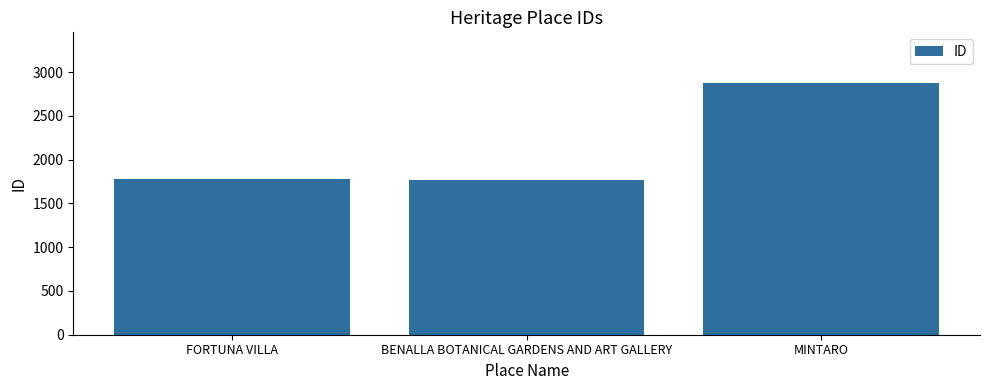

Which has a higher value, MINTARO or FORTUNA VILLA?

MINTARO